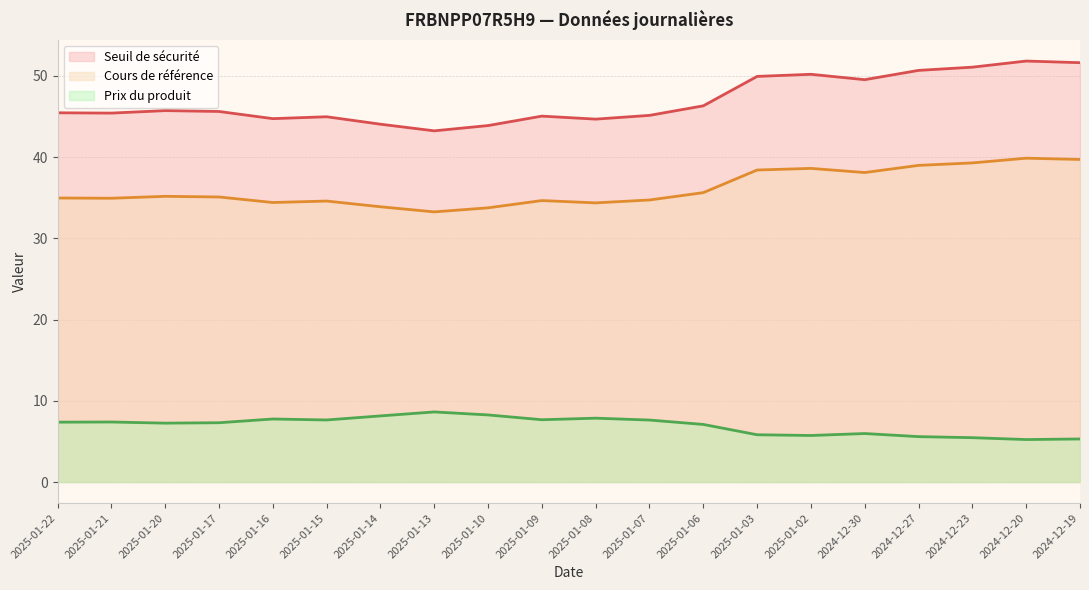

How many lines are shown in the chart?

3